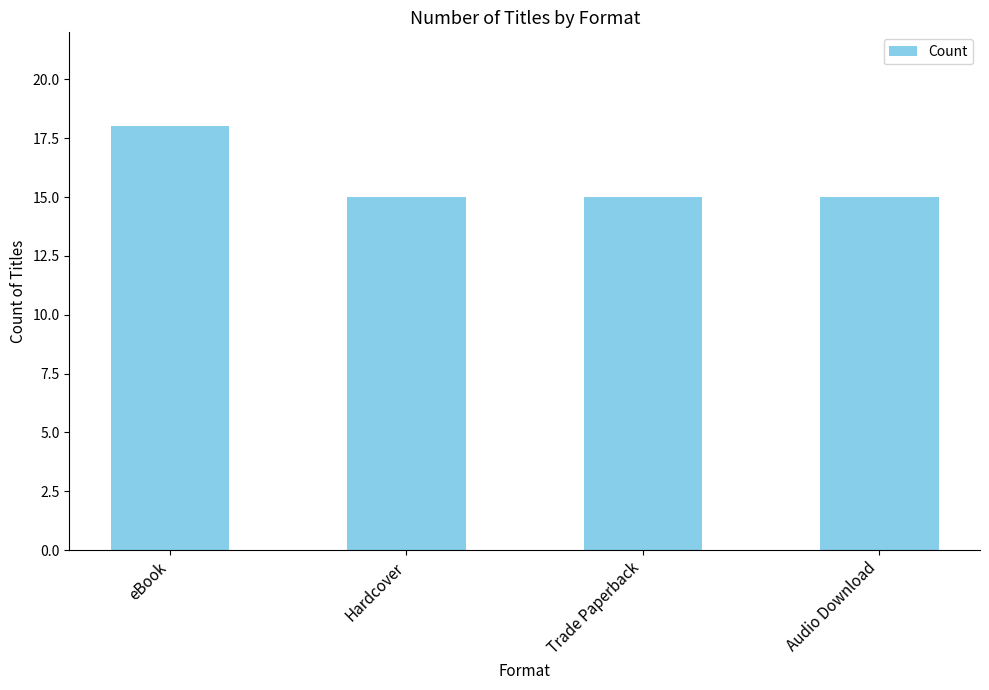

Reading left to right, what are all the values shown in this chart?

eBook=18	Hardcover=15	Trade Paperback=15	Audio Download=15